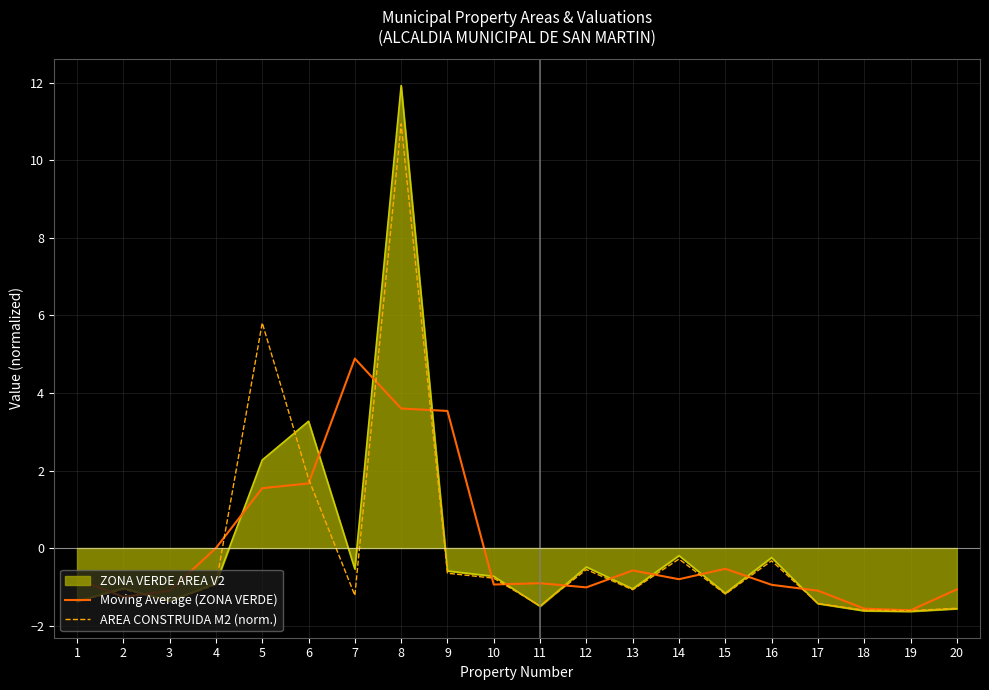

How many series are shown in this chart?

3